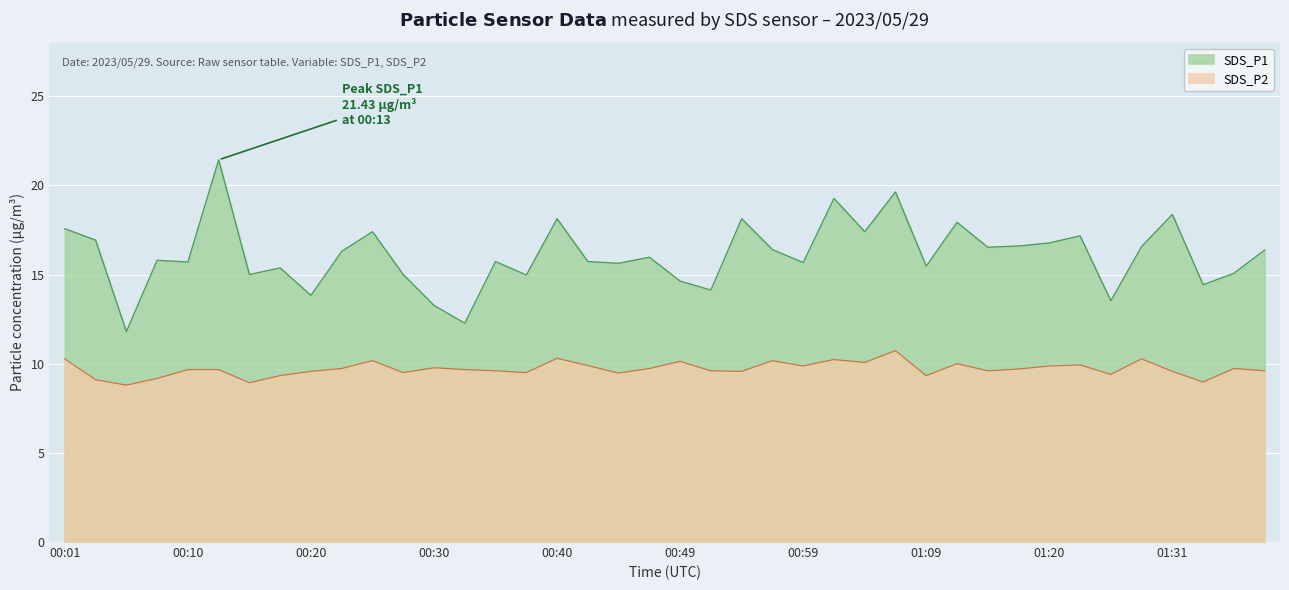

What is the label of the 14th point from the left?

00:32